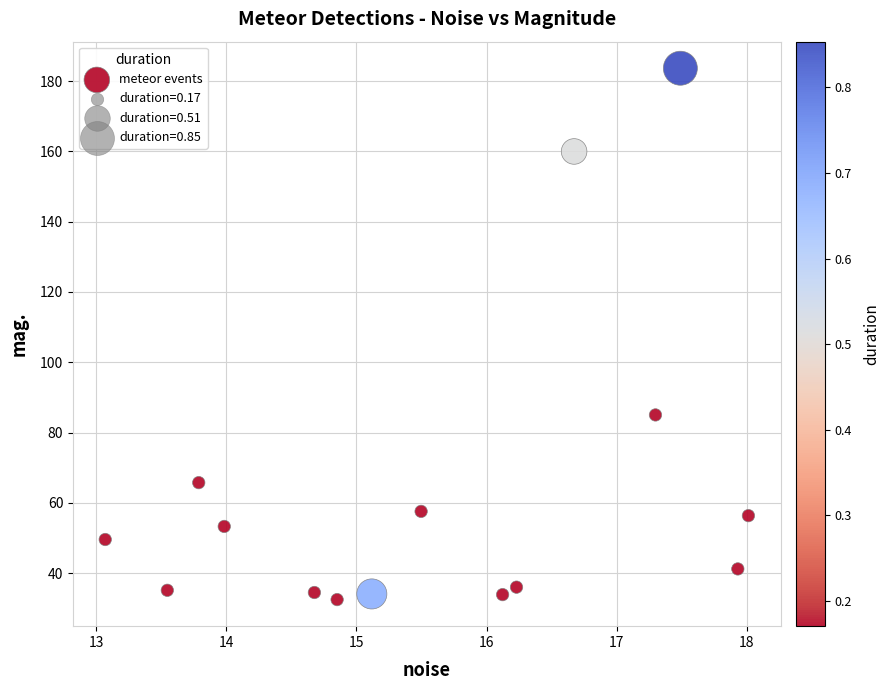

What Y value in the scatter plot is closest to 108?

85.0